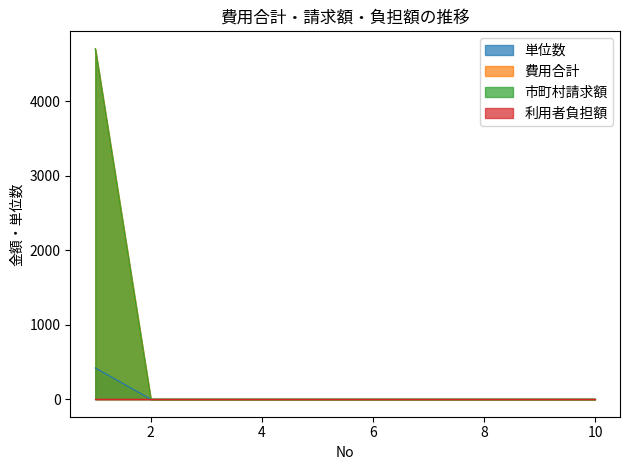

Between 1 and 6, which series saw the biggest shift?

費用合計